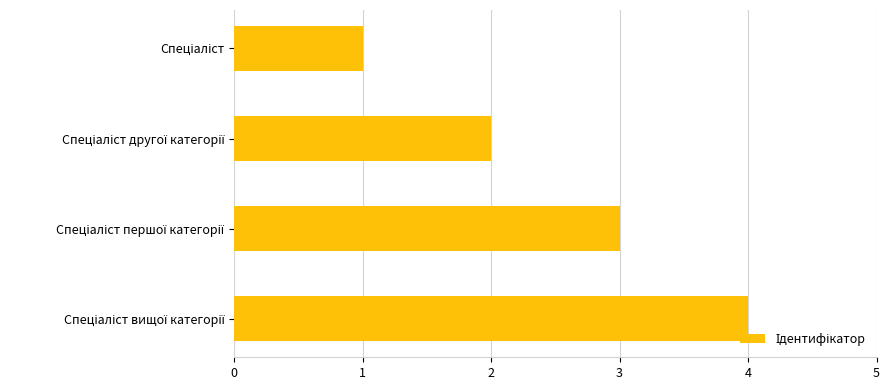

Are the bars grouped side by side (vs. stacked)?

No